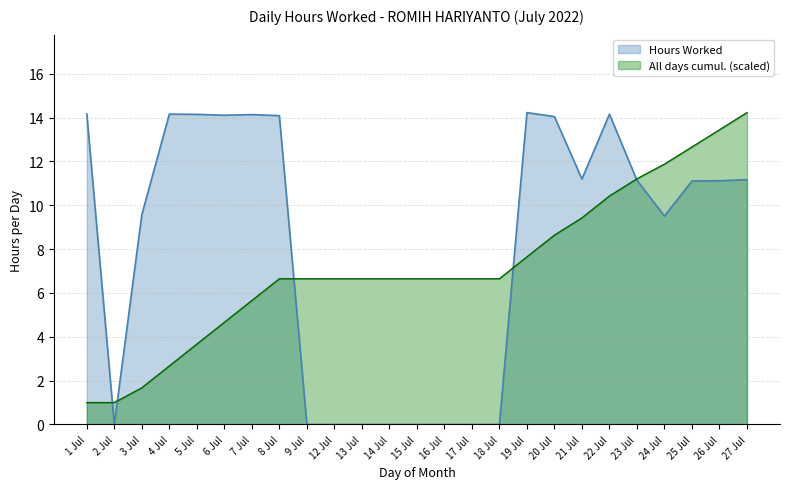

What is the maximum value shown in the chart?

14.2